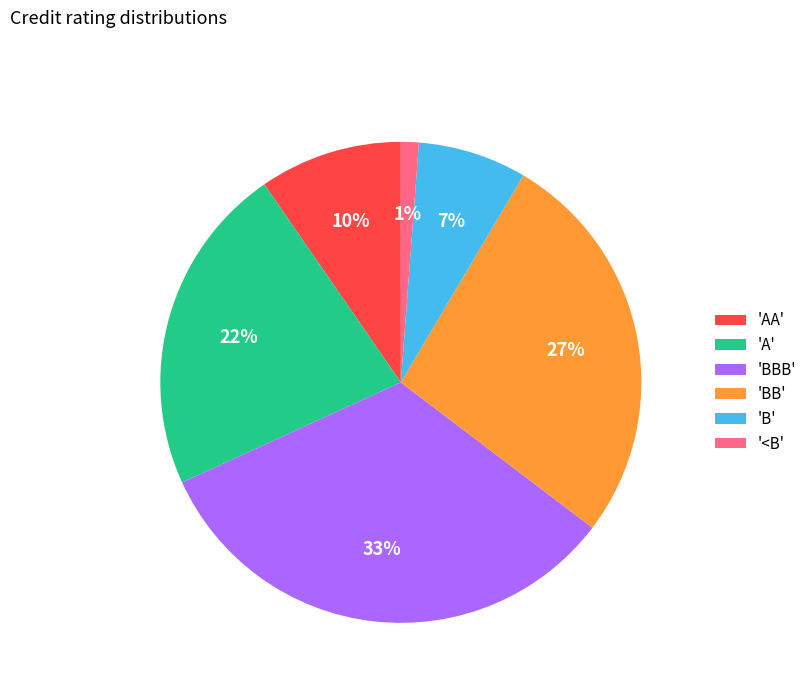

Which slice is the smallest?

'<B'